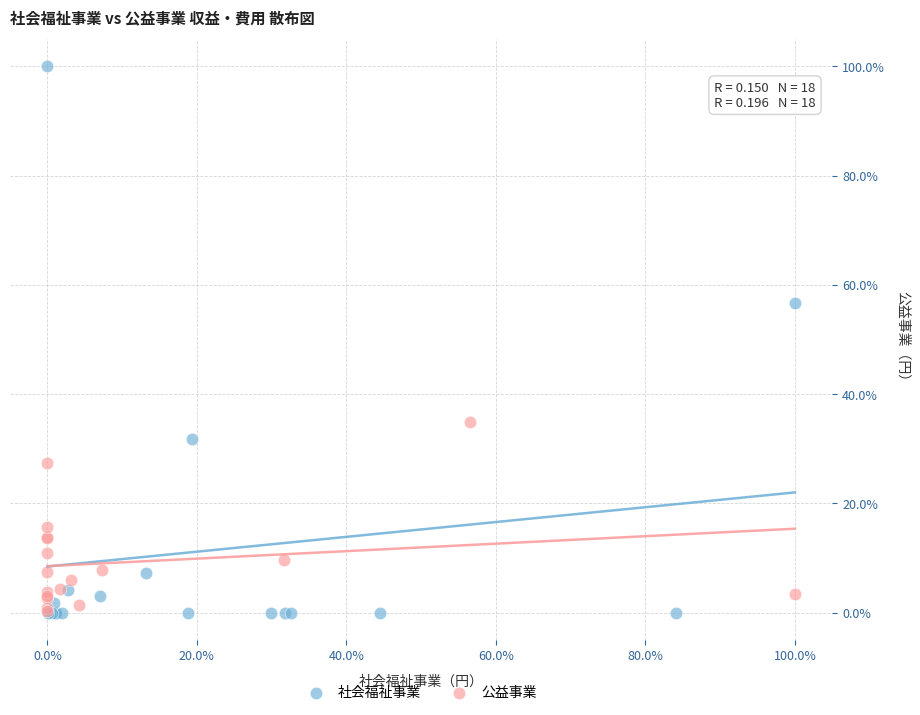

Which series reaches the maximum Y coordinate?

社会福祉事業